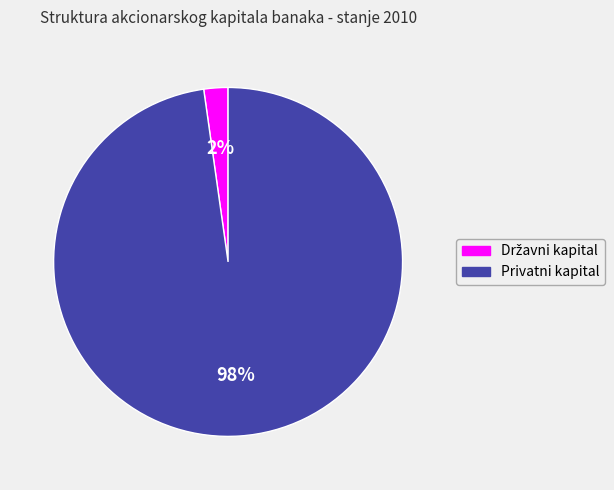

Which slice represents more than half of the pie?

Privatni kapital